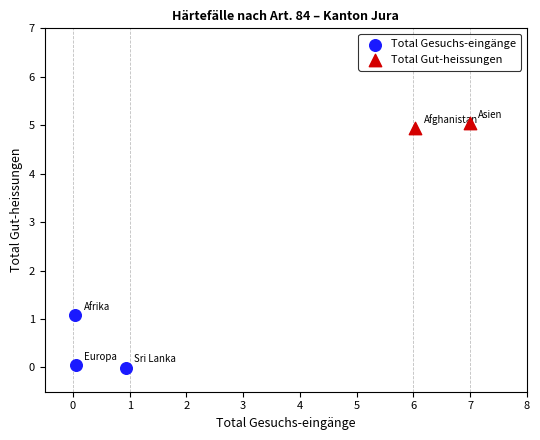

Which series has the largest Y range (max minus min)?

Total Gesuchs-eingänge